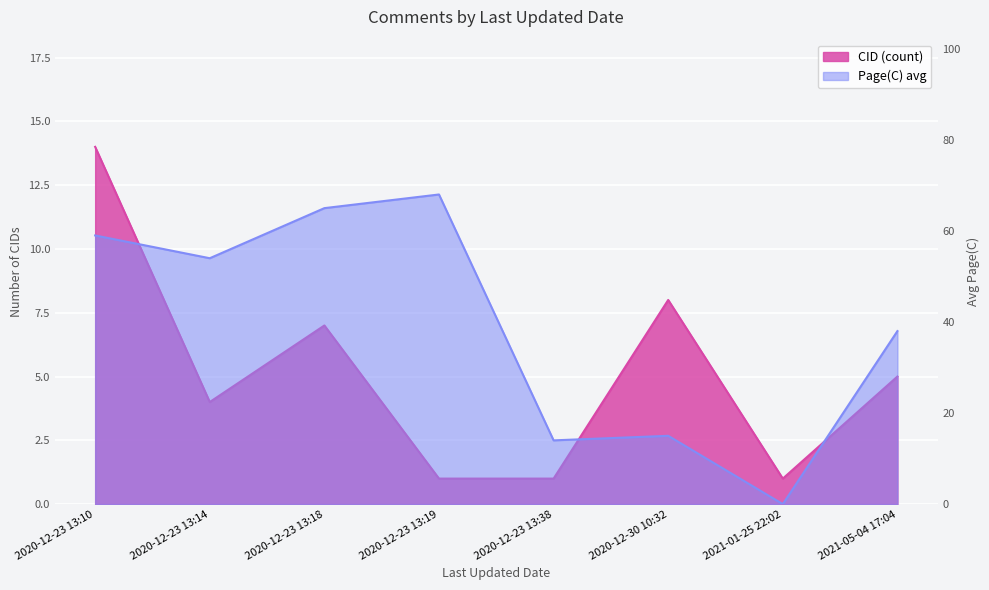

Which series has the largest total across all categories?

Page(C) avg